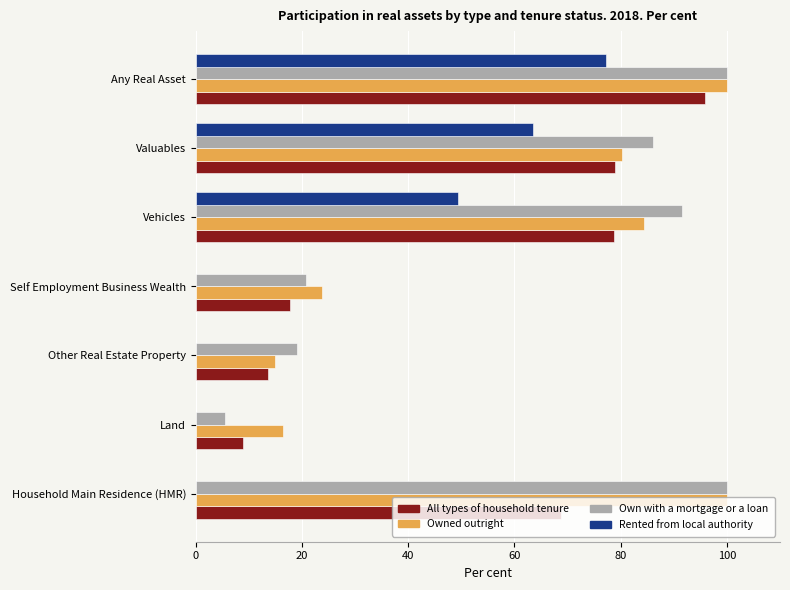

How many data points in All types of household tenure are above 68?

4